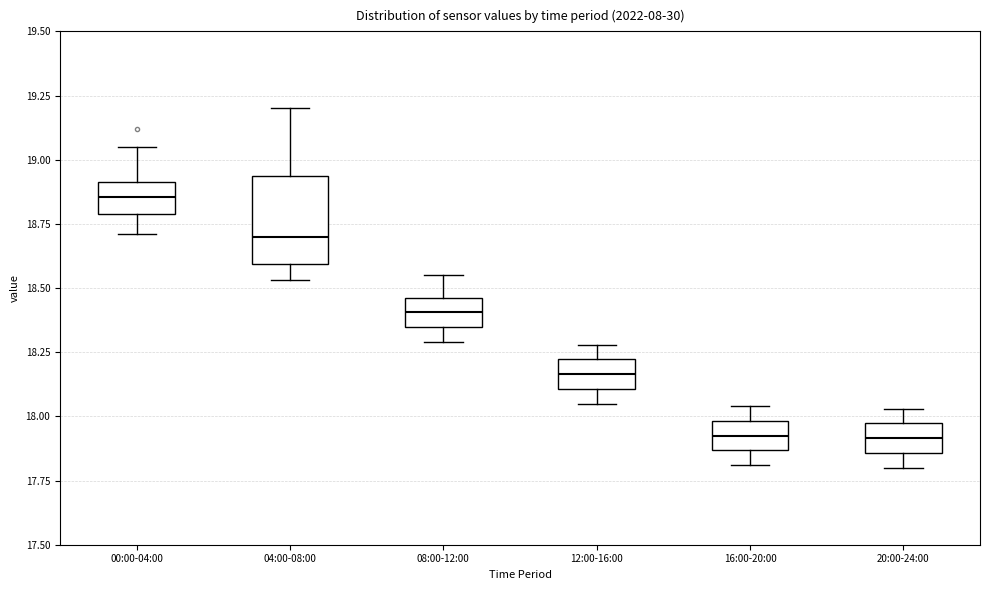

Which box is the tallest, from its lower edge to its upper edge?

04:00-08:00